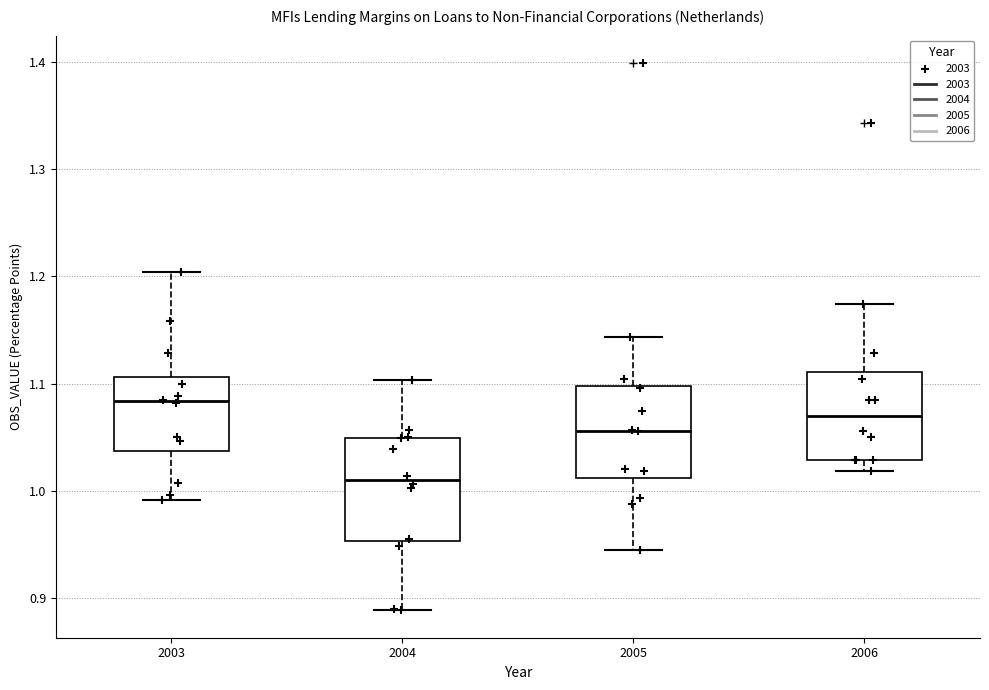

Reading left to right, transcribe this box plot: for each box, give where its median line is, the range the box spans, and where its two whiskers end, as read against the y-axis. The values are not printed on the chart, so give them approximately, as read against the axis.

2003: median 1.08, box 1.04 to 1.11, whiskers 0.99 to 1.20
2004: median 1.01, box 0.95 to 1.05, whiskers 0.89 to 1.10
2005: median 1.06, box 1.01 to 1.10, whiskers 0.94 to 1.14
2006: median 1.07, box 1.03 to 1.11, whiskers 1.02 to 1.17